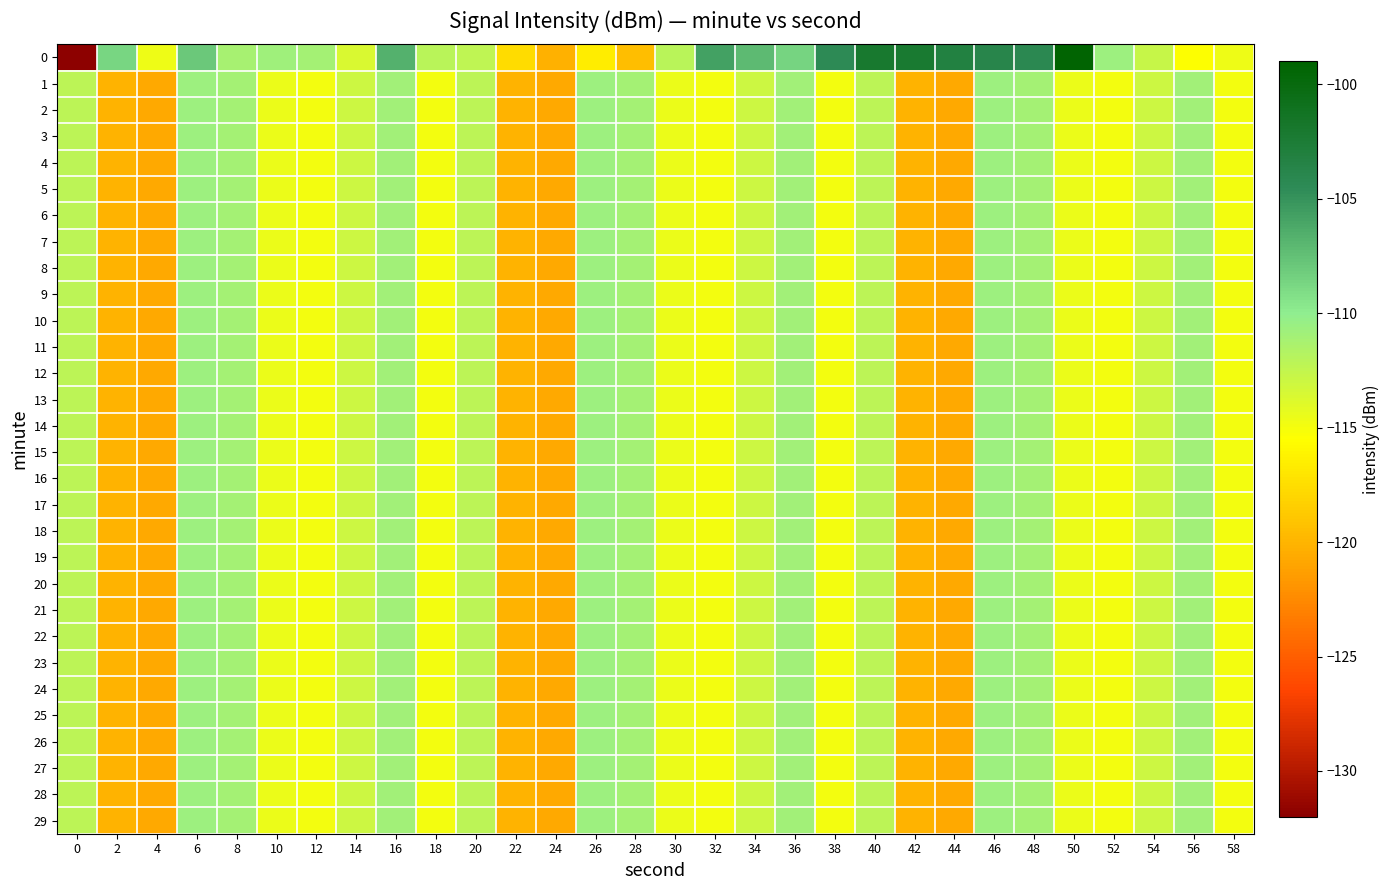

Rank the series by their maximum value, from lowest to highest.

1, 2, 3, 4, 5, 6, 7, 8, 9, 10, 11, 12, 13, 14, 15, 16, 17, 18, 19, 20, 21, 22, 23, 24, 25, 26, 27, 28, 29, 0